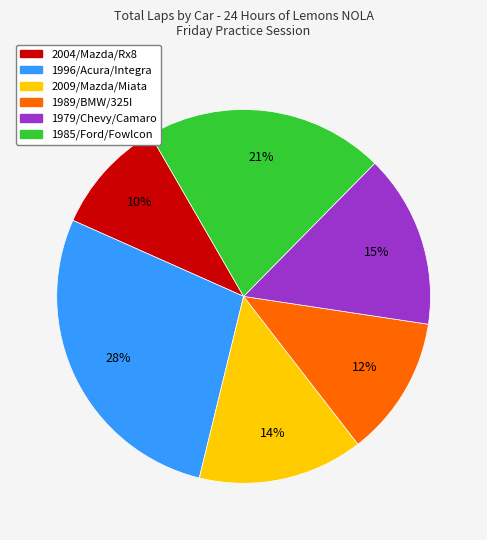

Is 1985/Ford/Fowlcon the majority of the pie?

No